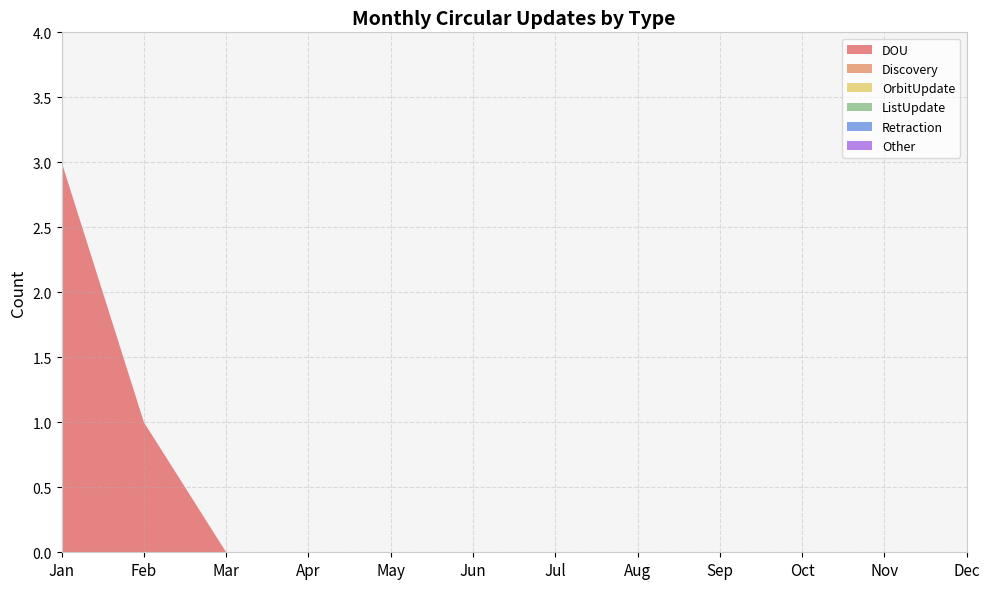

Reading left to right, list all the values displayed in this chart.

DOU: Jan=3	Feb=1	Mar=0	Apr=0	May=0	Jun=0	Jul=0	Aug=0	Sep=0	Oct=0	Nov=0	Dec=0
Discovery: Jan=0	Feb=0	Mar=0	Apr=0	May=0	Jun=0	Jul=0	Aug=0	Sep=0	Oct=0	Nov=0	Dec=0
OrbitUpdate: Jan=0	Feb=0	Mar=0	Apr=0	May=0	Jun=0	Jul=0	Aug=0	Sep=0	Oct=0	Nov=0	Dec=0
ListUpdate: Jan=0	Feb=0	Mar=0	Apr=0	May=0	Jun=0	Jul=0	Aug=0	Sep=0	Oct=0	Nov=0	Dec=0
Retraction: Jan=0	Feb=0	Mar=0	Apr=0	May=0	Jun=0	Jul=0	Aug=0	Sep=0	Oct=0	Nov=0	Dec=0
Other: Jan=0	Feb=0	Mar=0	Apr=0	May=0	Jun=0	Jul=0	Aug=0	Sep=0	Oct=0	Nov=0	Dec=0